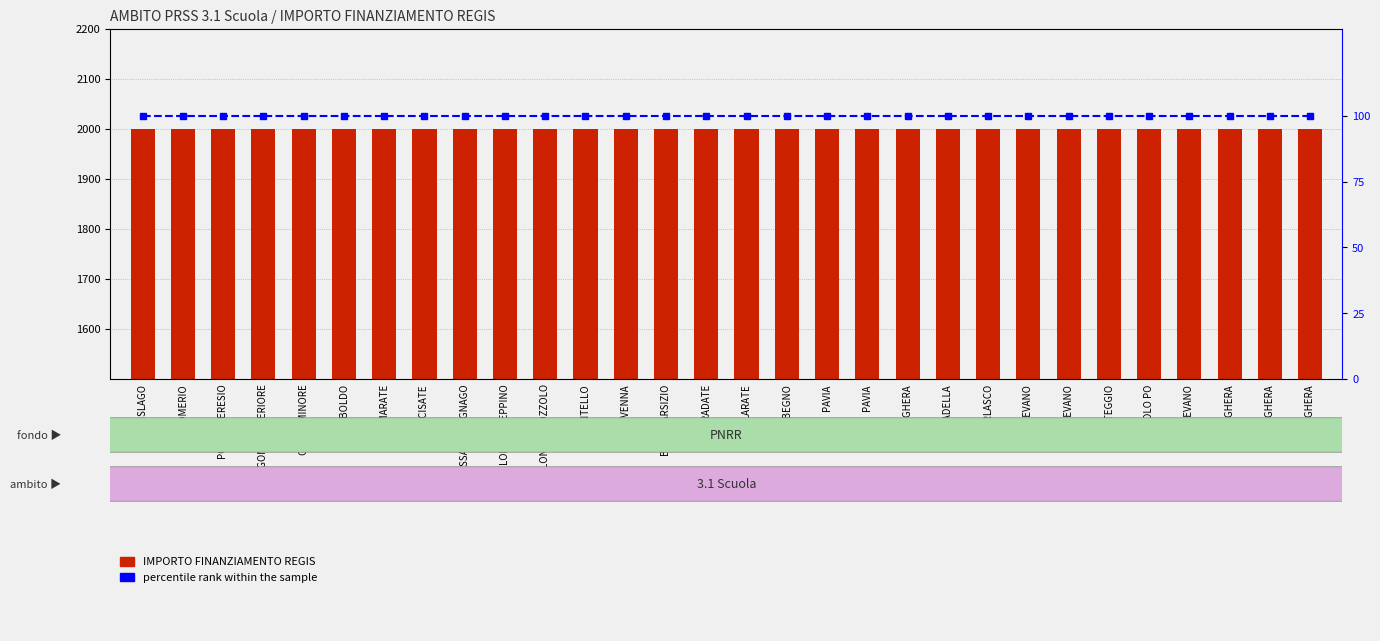

Rank the categories by IMPORTO FINANZIAMENTO REGIS value from highest to lowest.

CISLAGO, COMERIO, PORTO CERESIO, VENEGONO SUPERIORE, GORLA MINORE, UBOLDO, SAMARATE, ARCISATE, CASSANO MAGNAGO, LONATE CEPPINO, LONATE POZZOLO, CANTELLO, CHIAVENNA, BUSTO ARSIZIO, TRADATE, GALLARATE, MORBEGNO, PAVIA, PAVIA, VOGHERA, STRADELLA, GARLASCO, VIGEVANO, VIGEVANO, CASTEGGIO, CHIGNOLO PO, VIGEVANO, VOGHERA, VOGHERA, VOGHERA